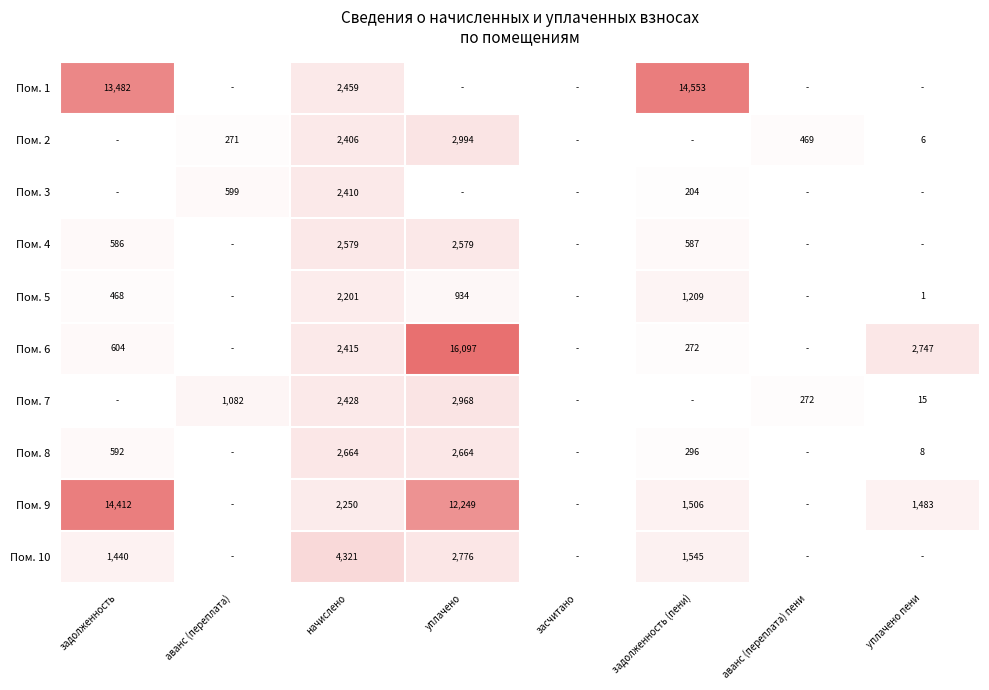

What is the sum of the Пом. 6 values at задолженность and начислено?

3019